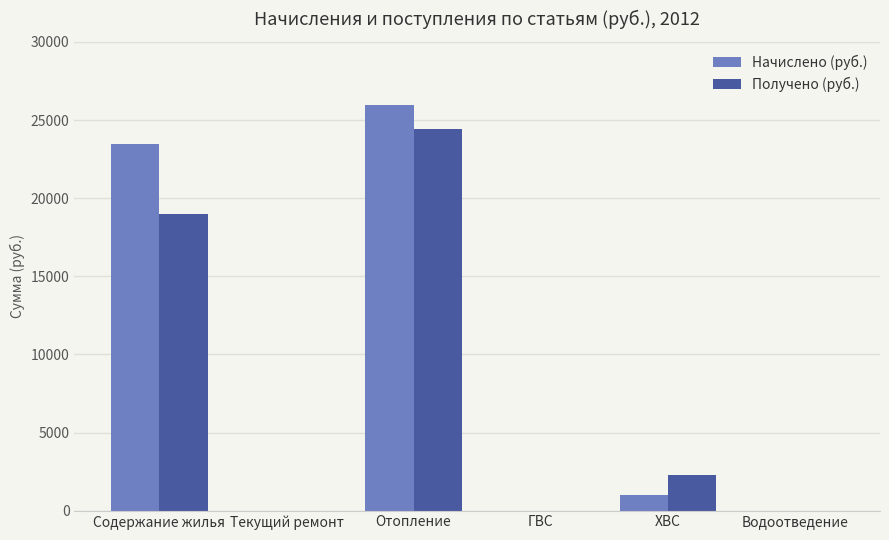

At which label is Получено (руб.) closest to 12204?

Содержание жилья